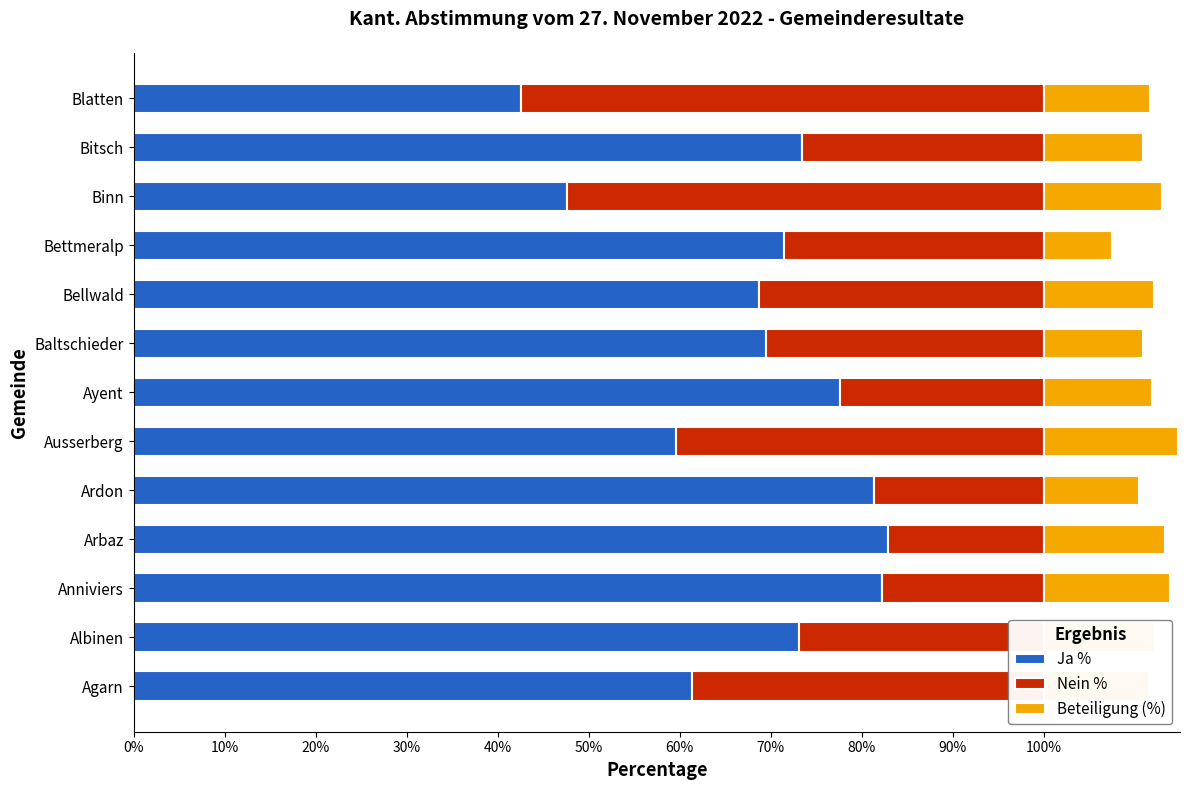

What is the average value of the Ja % series?

68.6